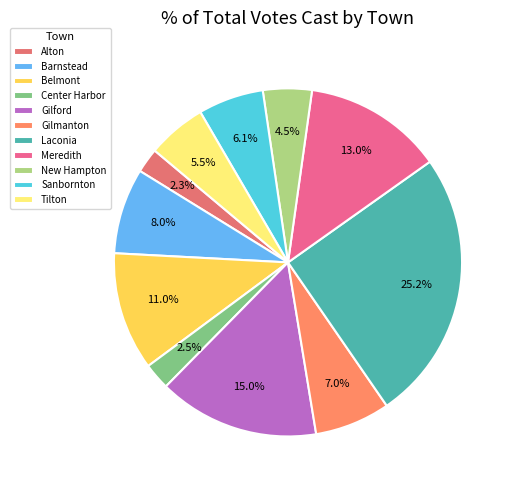

Approximately how many times larger is the value at Meredith compared to Alton?

5.6